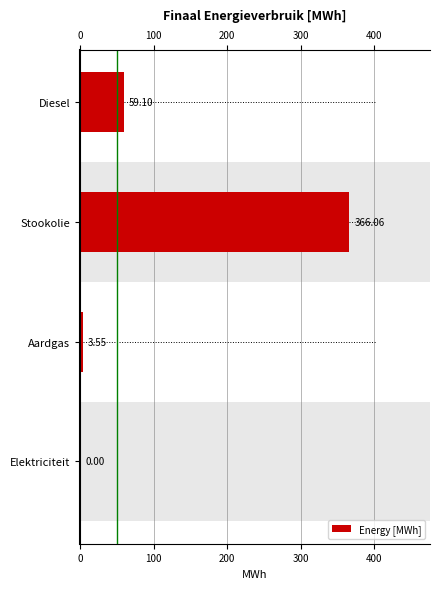

The chart shows a value of 40.4 at Diesel. True or false?

False